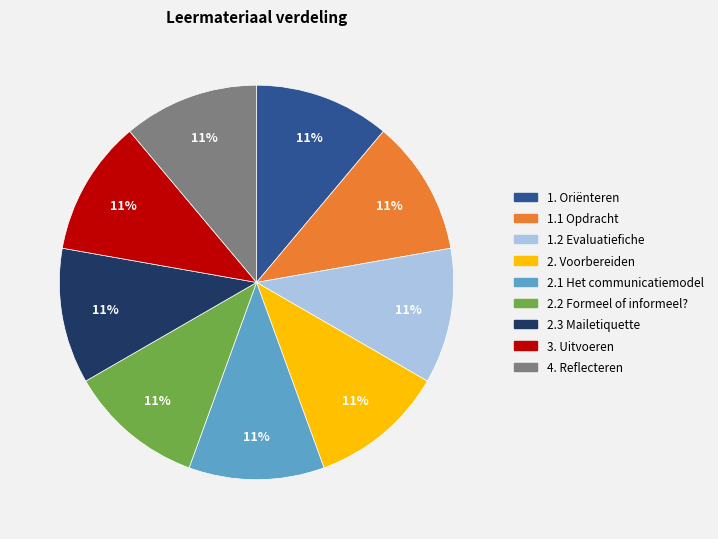

To the nearest percent, what percentage of the pie is 2.1 Het communicatiemodel?

11%